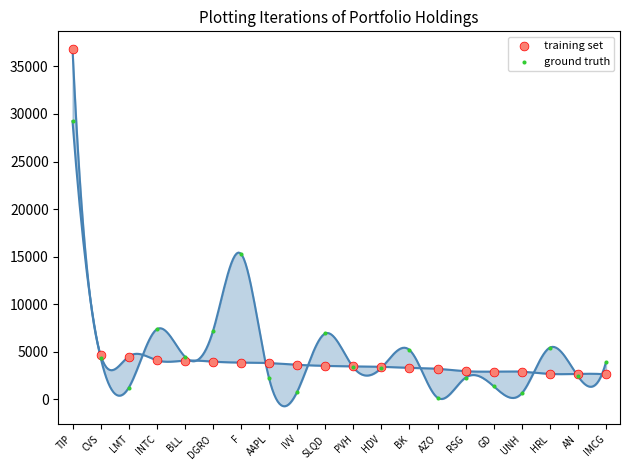

Which series reaches the minimum Y coordinate?

ground truth